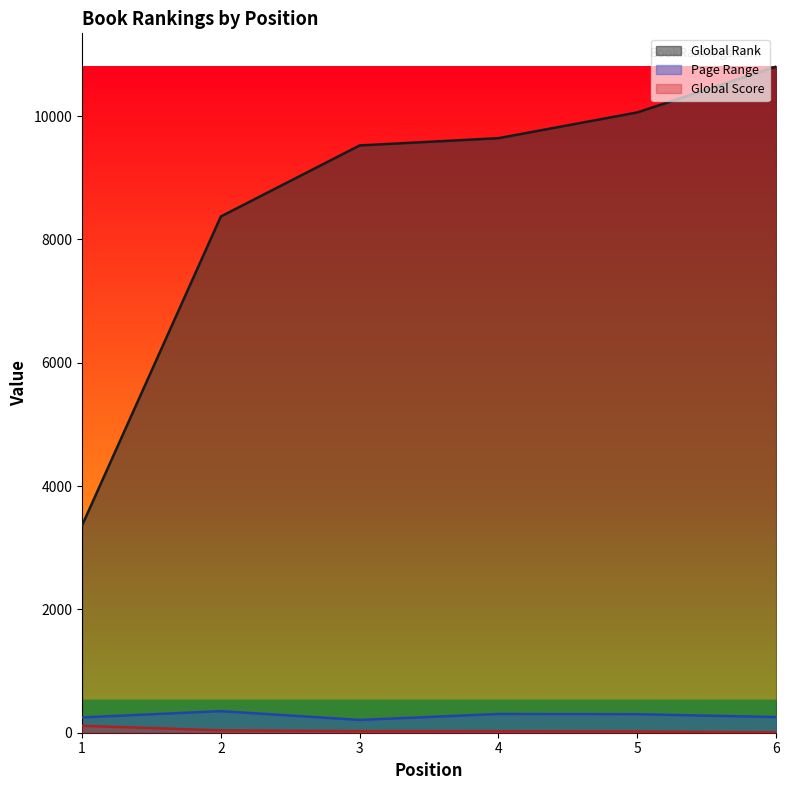

List the series in order of their peak value, highest first.

Global Rank, Page Range, Global Score